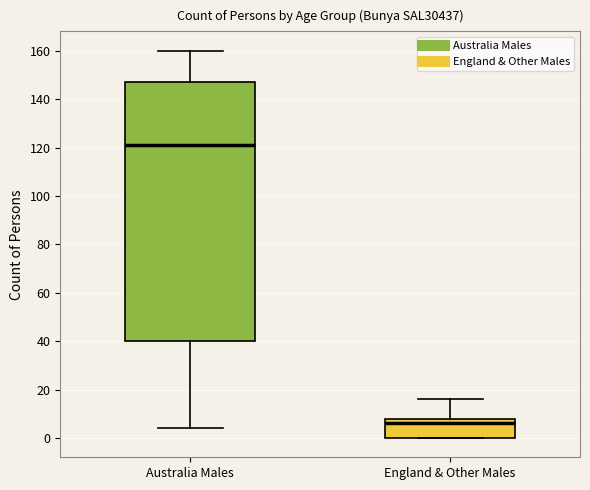

Where does the median line of the box for England & Other Males sit on the y-axis? The values are not printed on the chart, so give them approximately, as read against the axis.

6